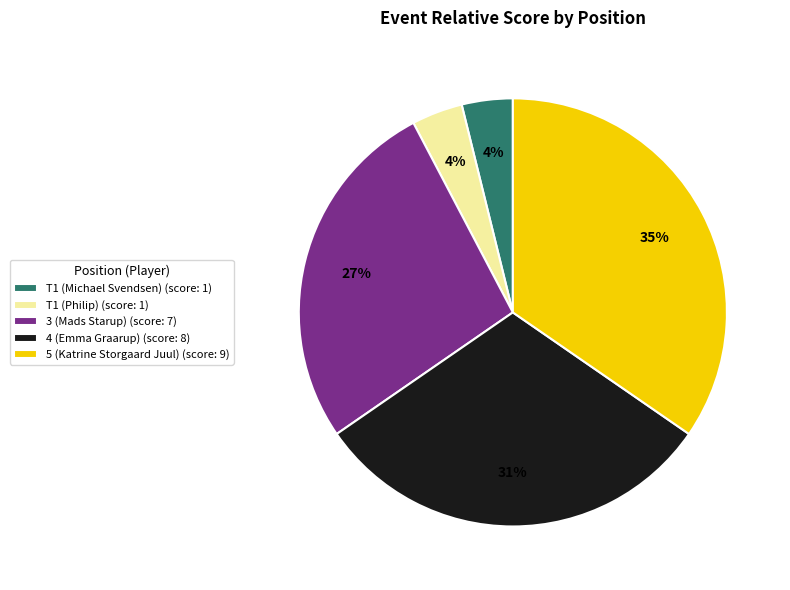

Is the sum of 4 (Emma Graarup) (score: 8) and 5 (Katrine Storgaard Juul) (score: 9) greater than half?

Yes